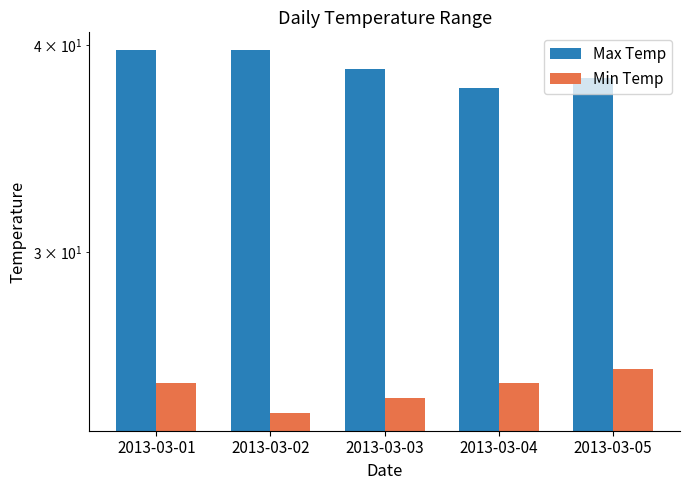

How many data points in Max Temp are above 38?

4